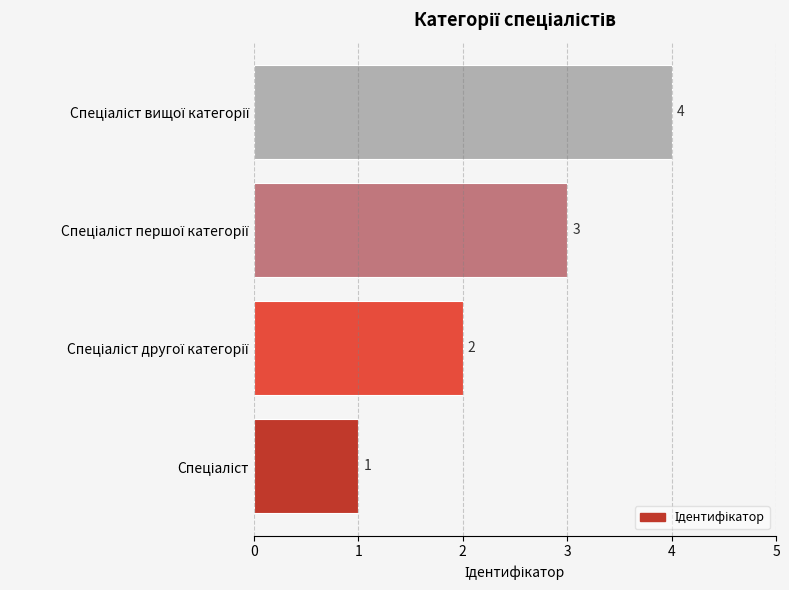

What is the maximum value shown in the chart?

4